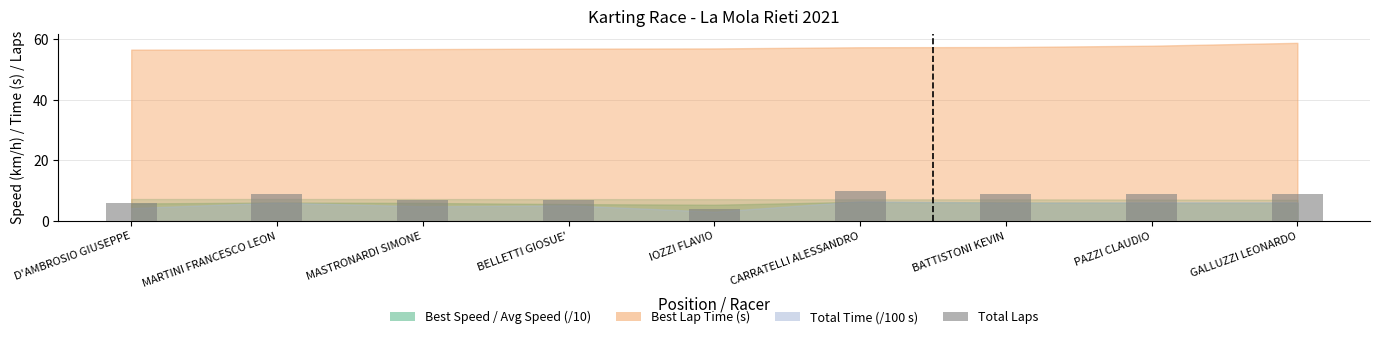

True or false: the data shows 9 at GALLUZZI LEONARDO.

True